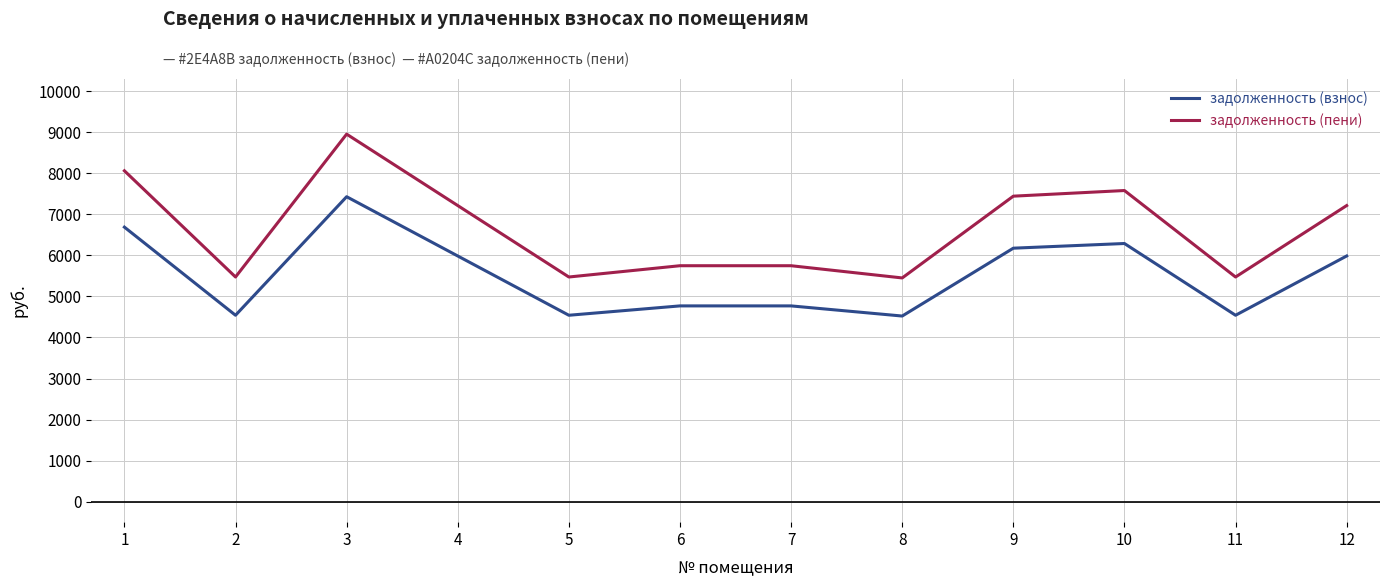

Does the chart display data point markers on the line(s)?

No